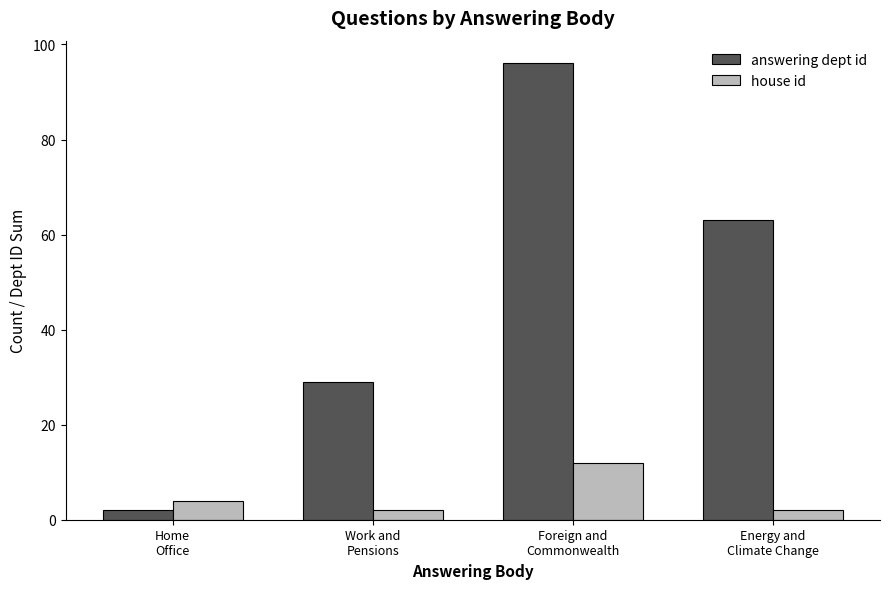

Reading right to left, list all the values displayed in this chart.

answering dept id: 63	96	29	2
house id: 2	12	2	4